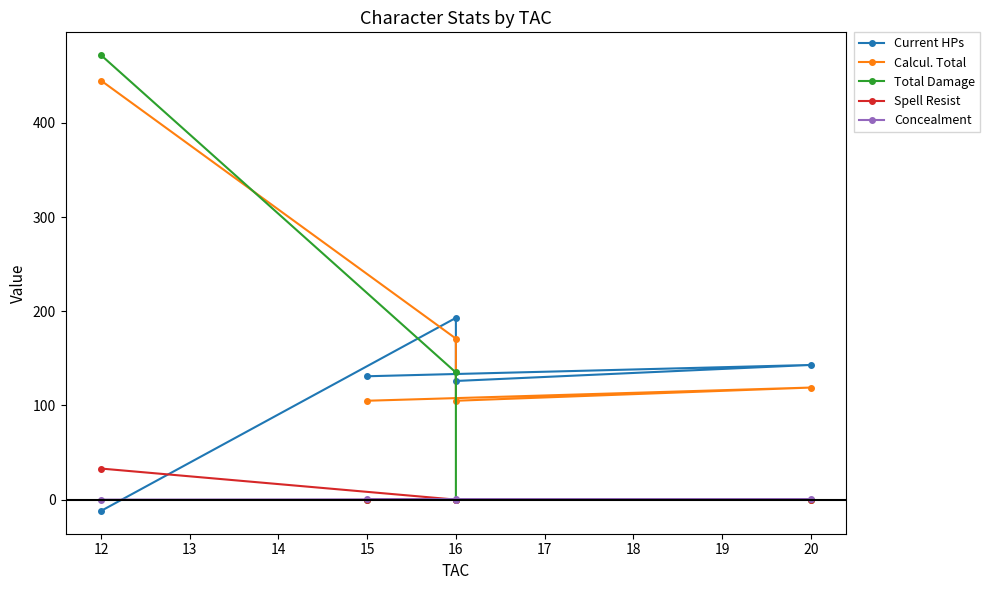

Which series has the largest total across all categories?

Calcul. Total